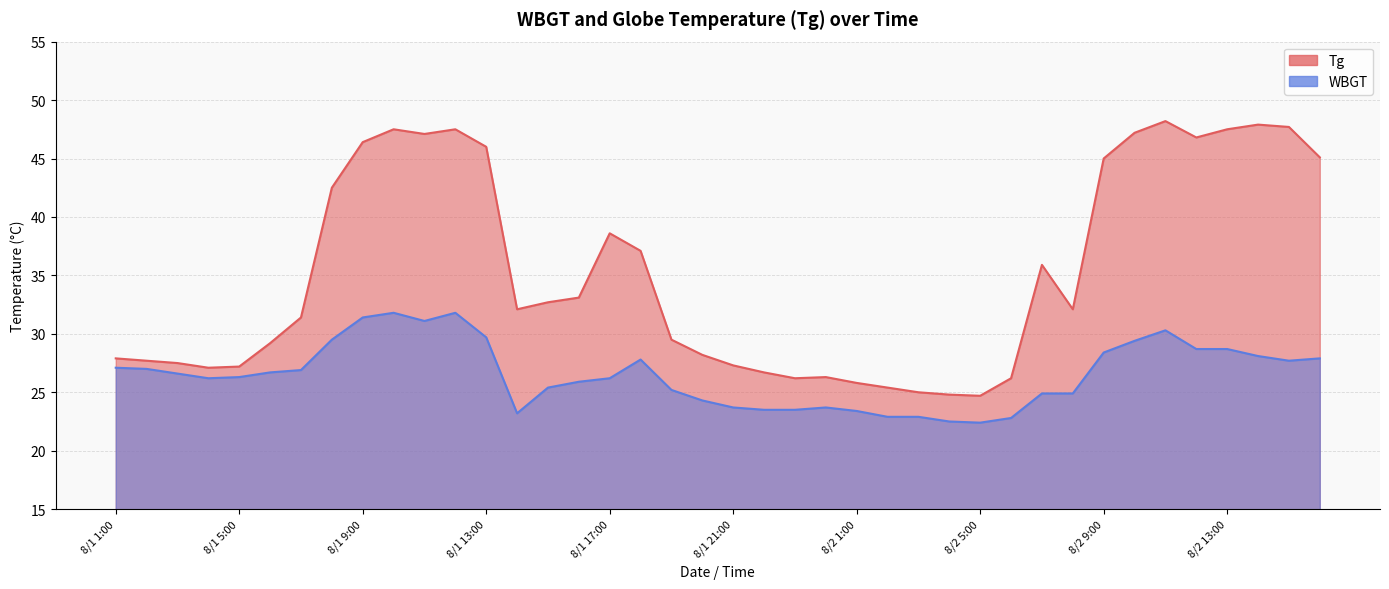

The Tg series shows 48.6 at 8/1 15:00. True or false?

False